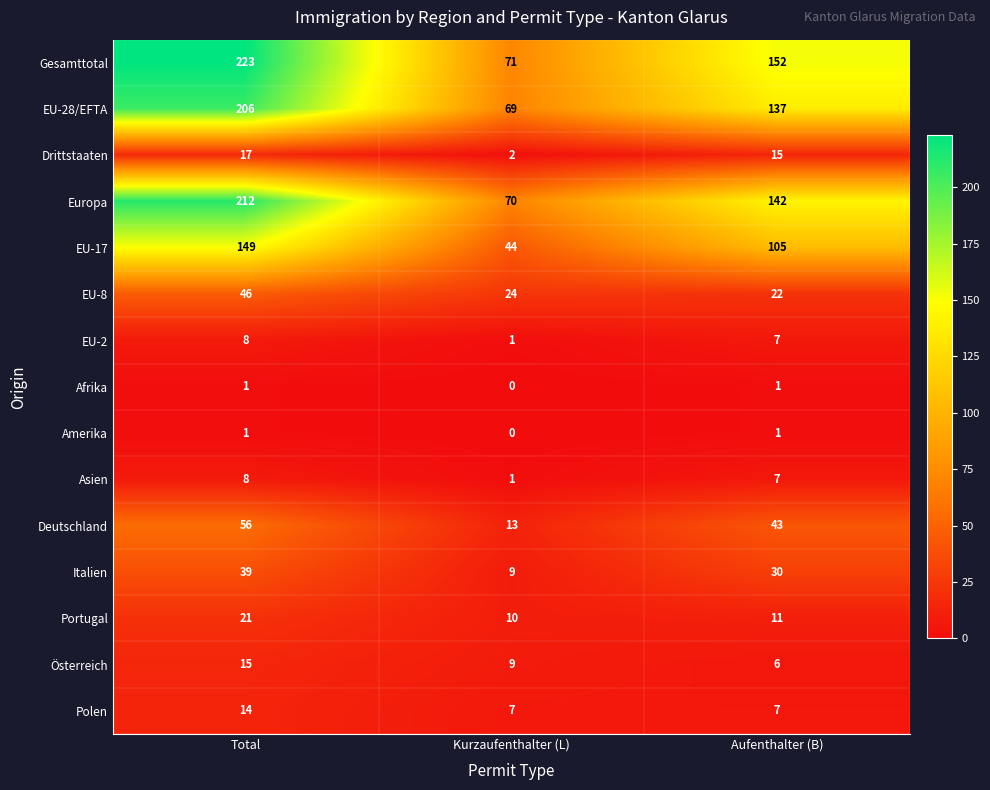

Is it true that EU-8 equals 8 at Aufenthalter (B)?

False